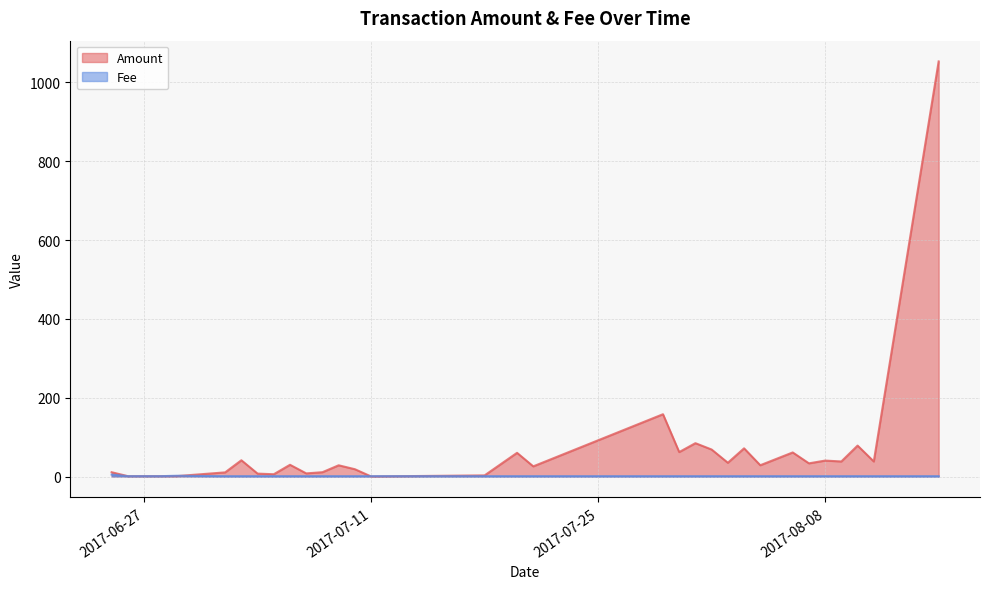

What is the greatest value displayed?

1053.1